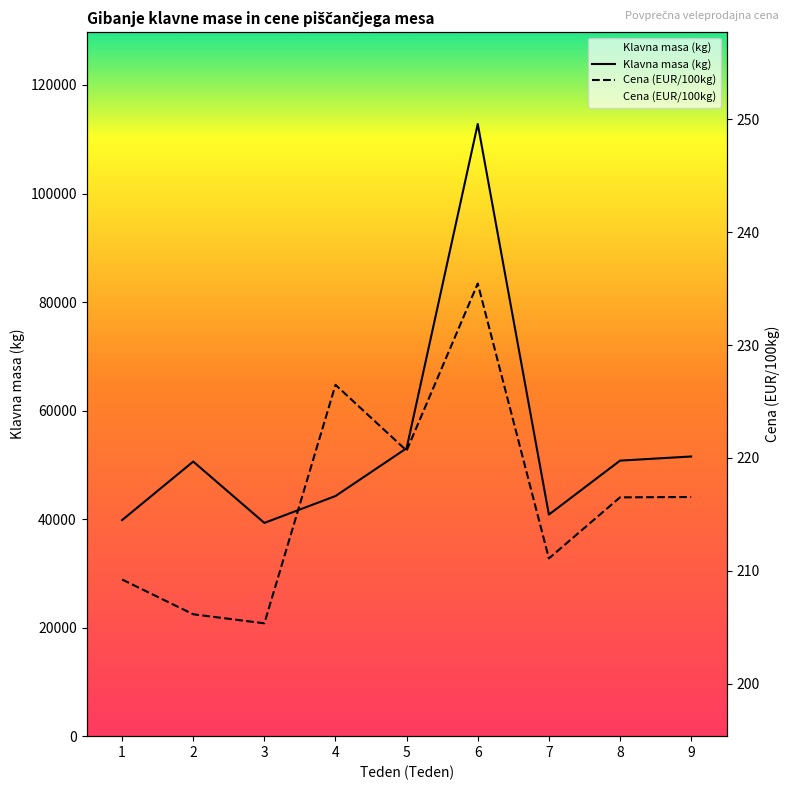

List the labels in order of Cena (EUR/100kg) value, smallest first.

3, 2, 1, 7, 8, 9, 5, 4, 6